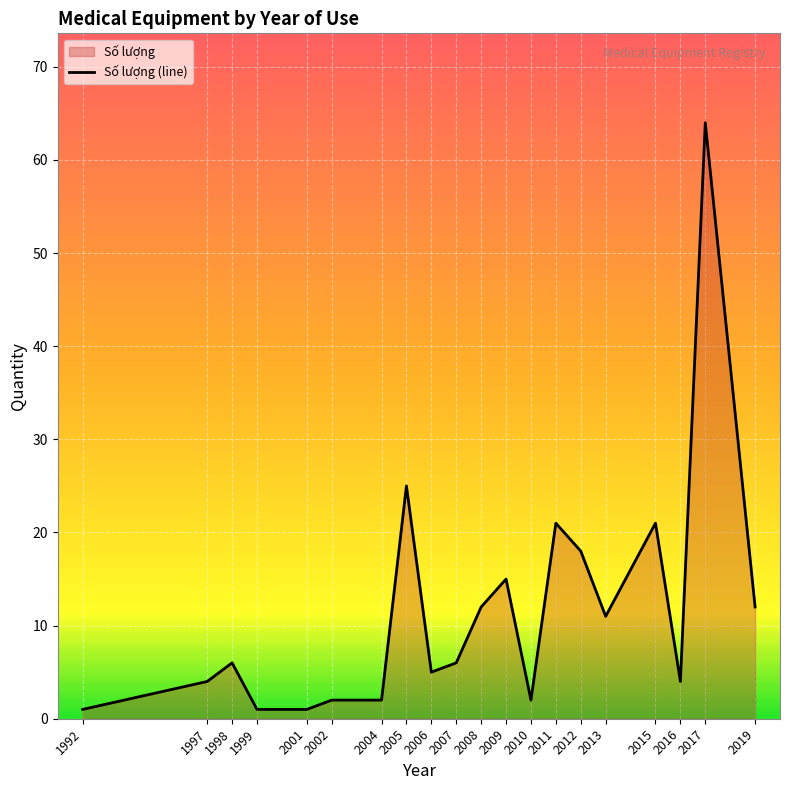

Rank the categories by value from highest to lowest.

2017, 2005, 2011, 2015, 2012, 2009, 2008, 2019, 2013, 1998, 2007, 2006, 1997, 2016, 2002, 2004, 2010, 1992, 1999, 2001